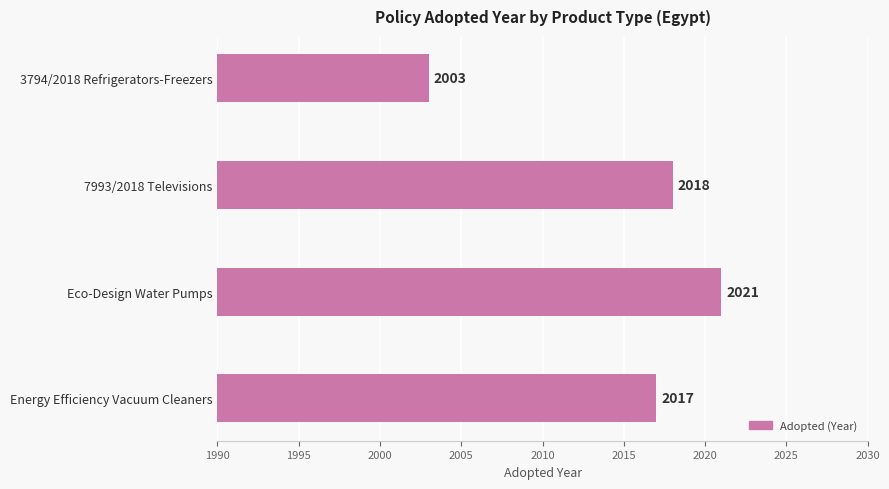

Rank the categories by value from highest to lowest.

Eco-Design Water Pumps, 7993/2018 Televisions, Energy Efficiency Vacuum Cleaners, 3794/2018 Refrigerators-Freezers